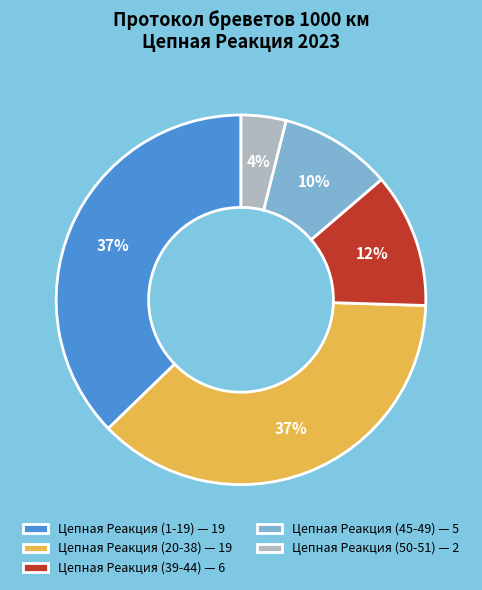

To the nearest percent, what is the difference between the largest and smallest slice percentages?

33%